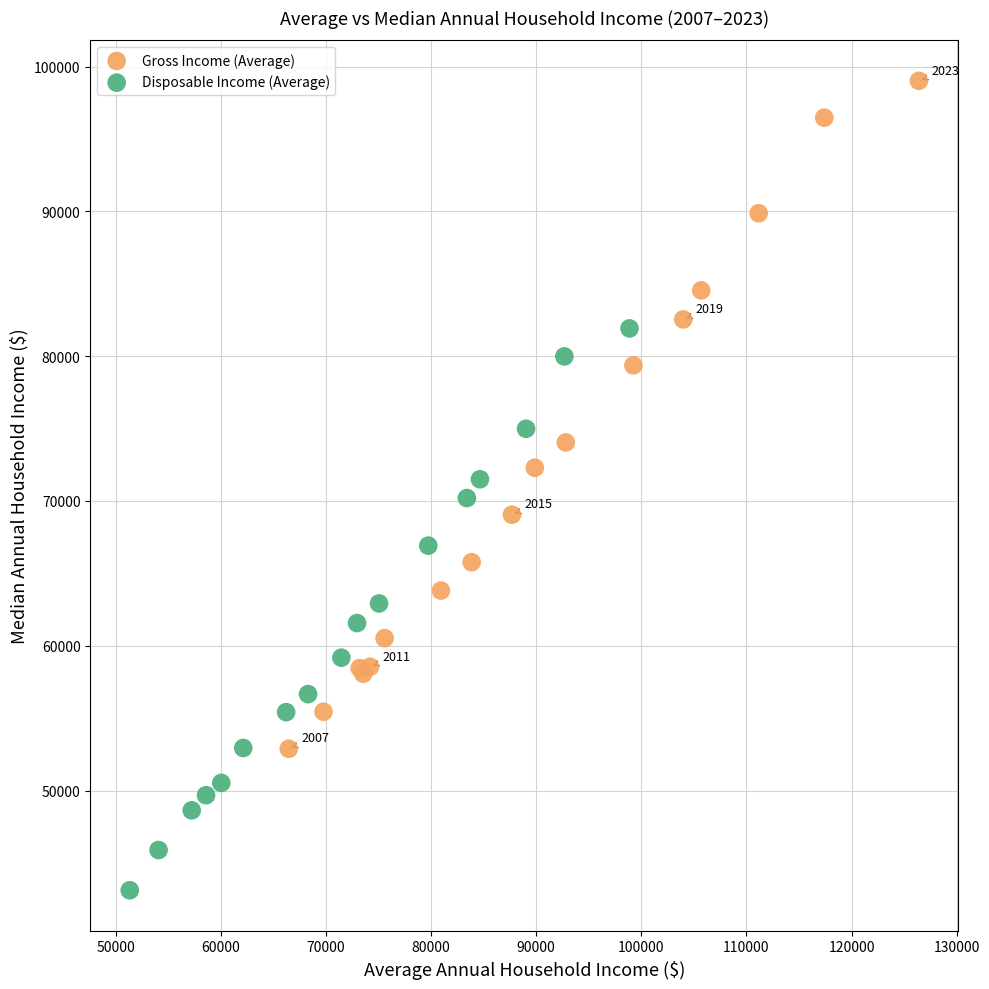

What are all the series names shown in the legend?

Gross Income (Average), Disposable Income (Average)